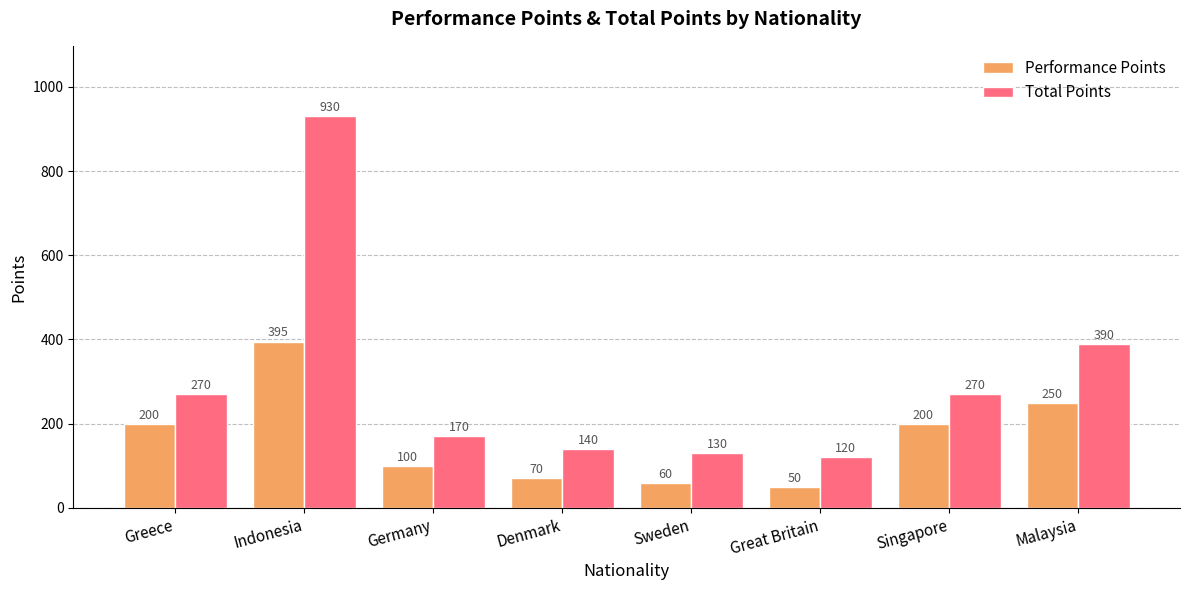

Is it true that Performance Points equals 233 at Indonesia?

False